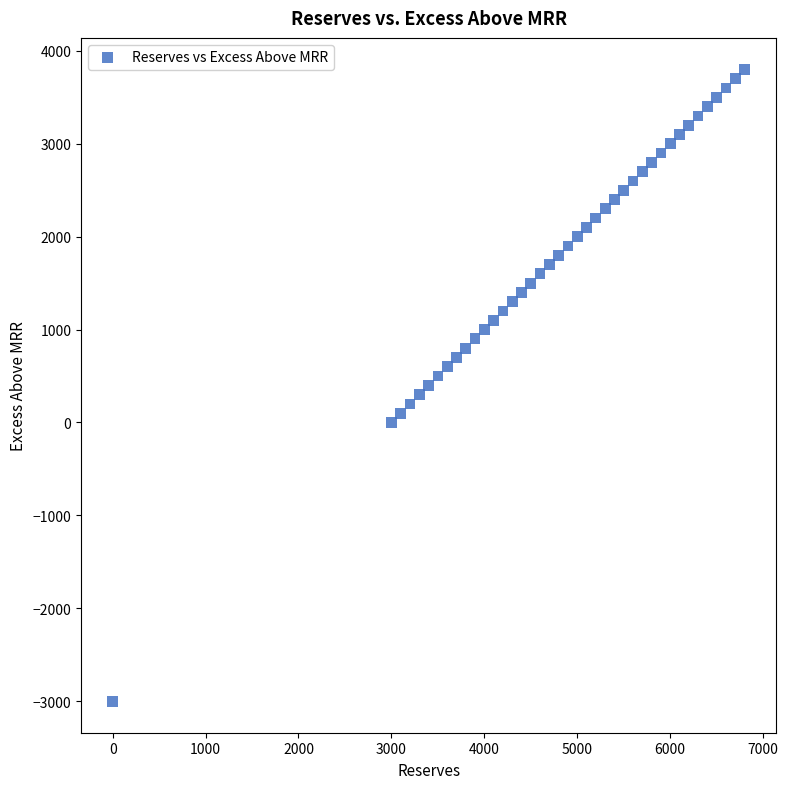

What is the range of X values (max minus min)?

6800